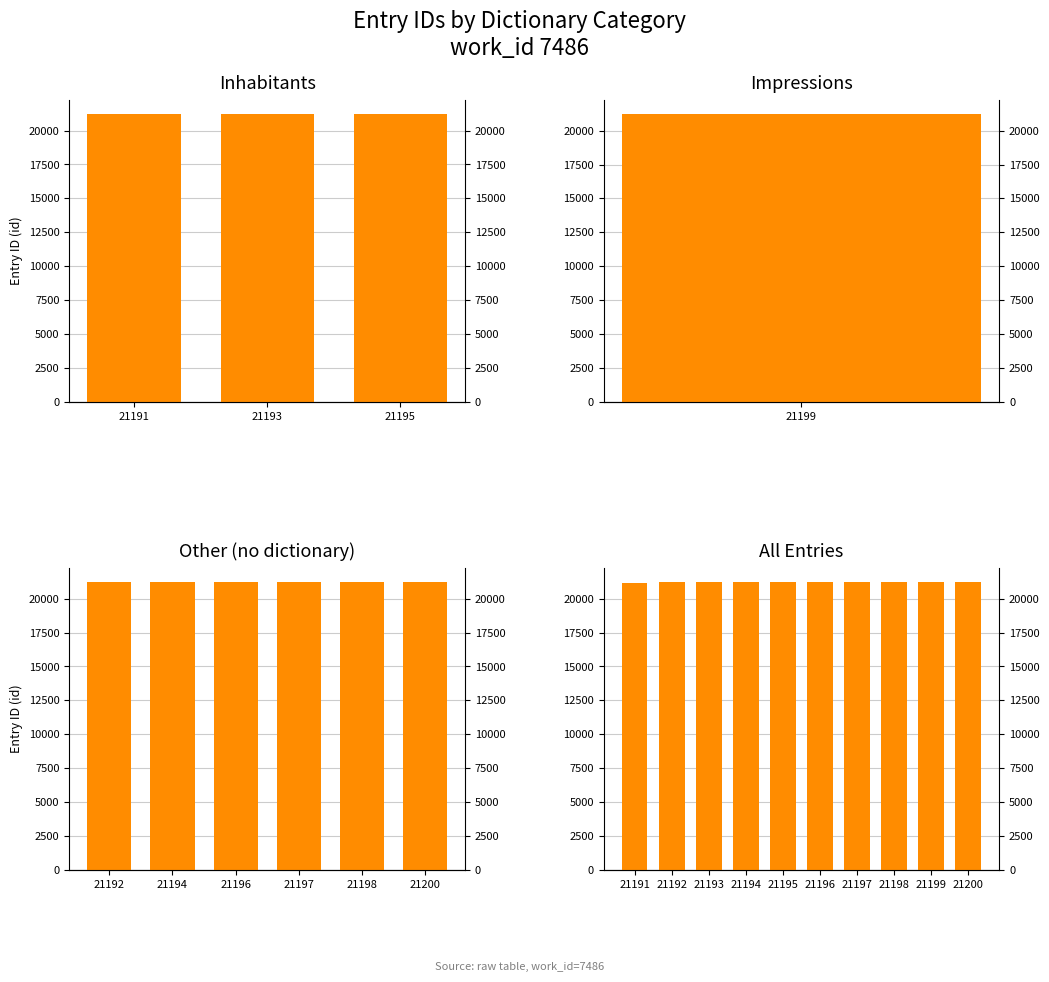

Rank the categories by value from highest to lowest.

21200, 21199, 21198, 21197, 21196, 21195, 21194, 21193, 21192, 21191